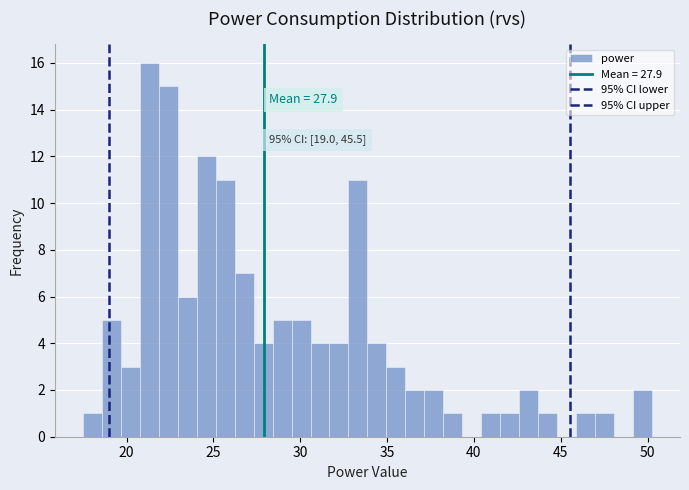

Read against the x-axis, roughly where is the centre of the tallest bar?

21.5